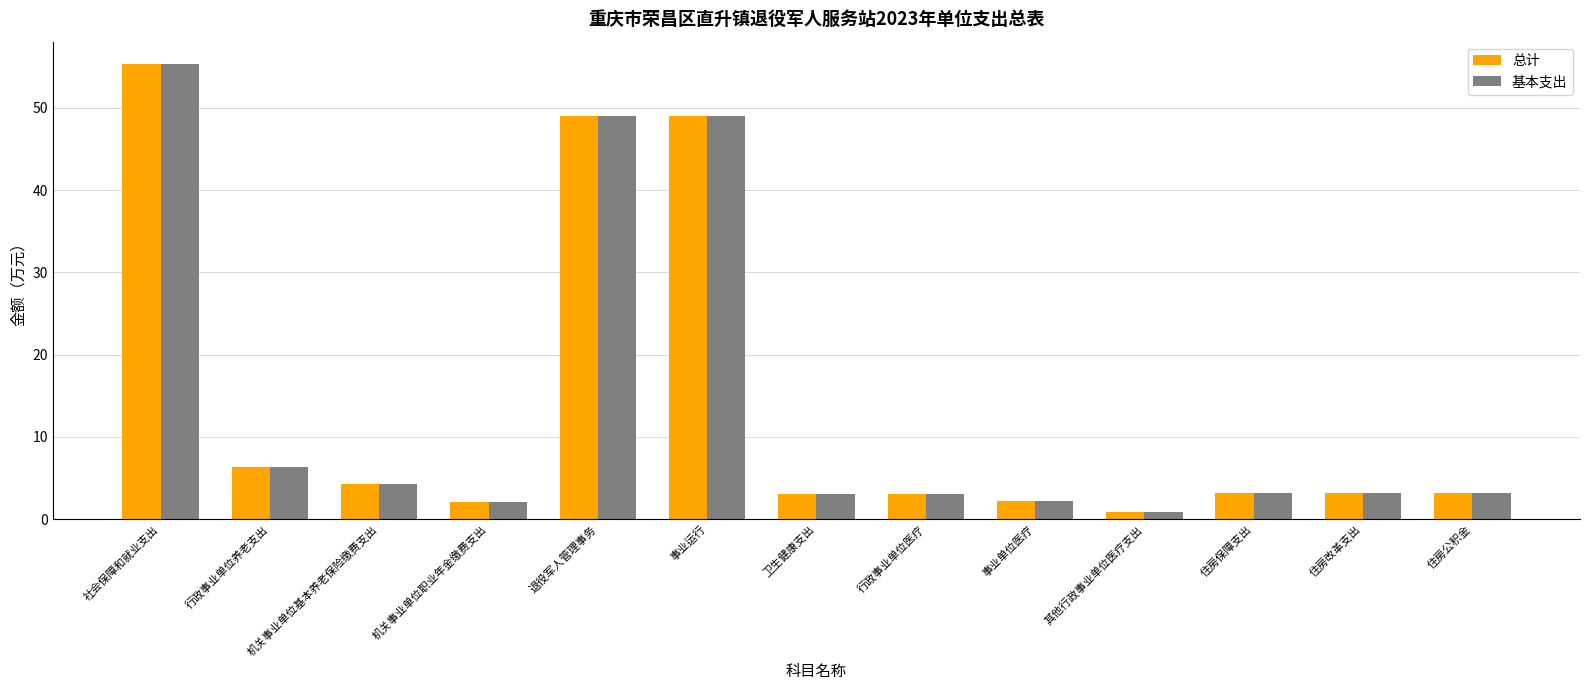

True or false: 总计 has a value of 3.2 at 住房改革支出.

True